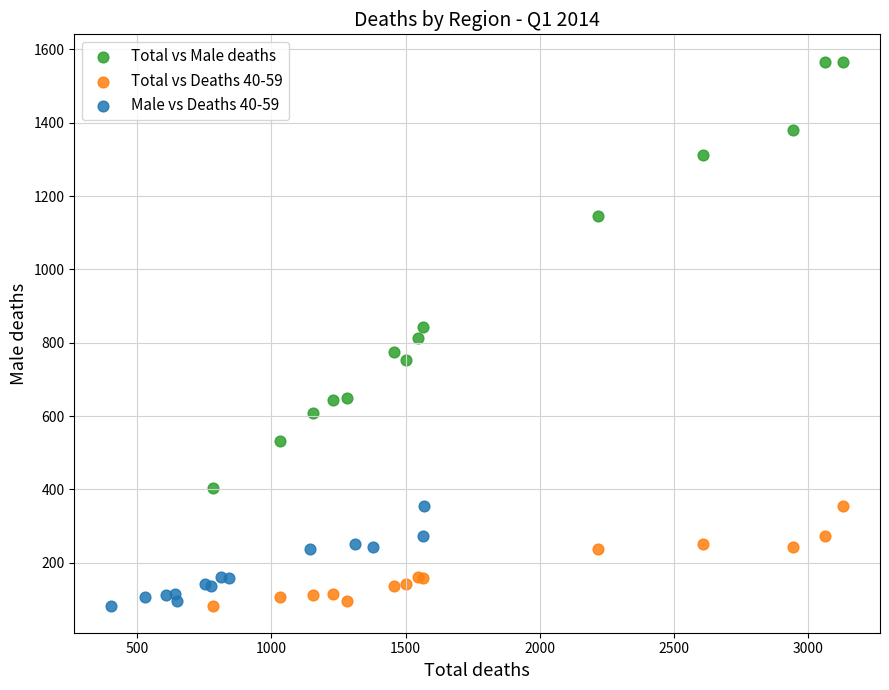

Which series has the widest spread of Y values?

Total vs Male deaths